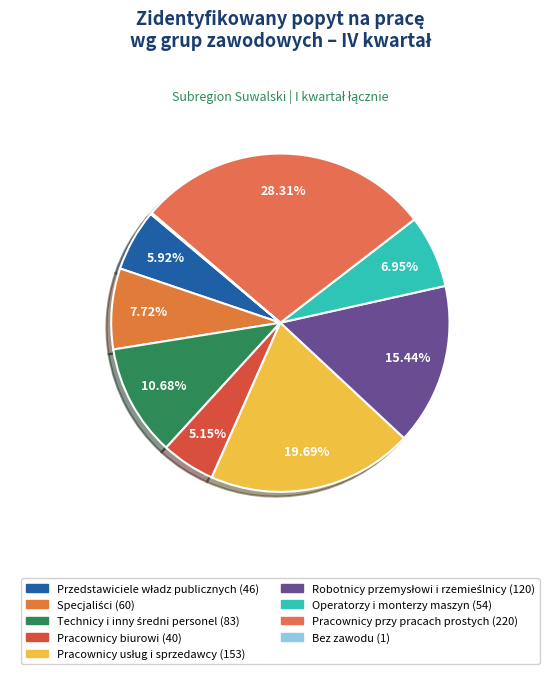

What percentage is the Przedstawiciele władz publicznych slice, to the nearest percent?

6%